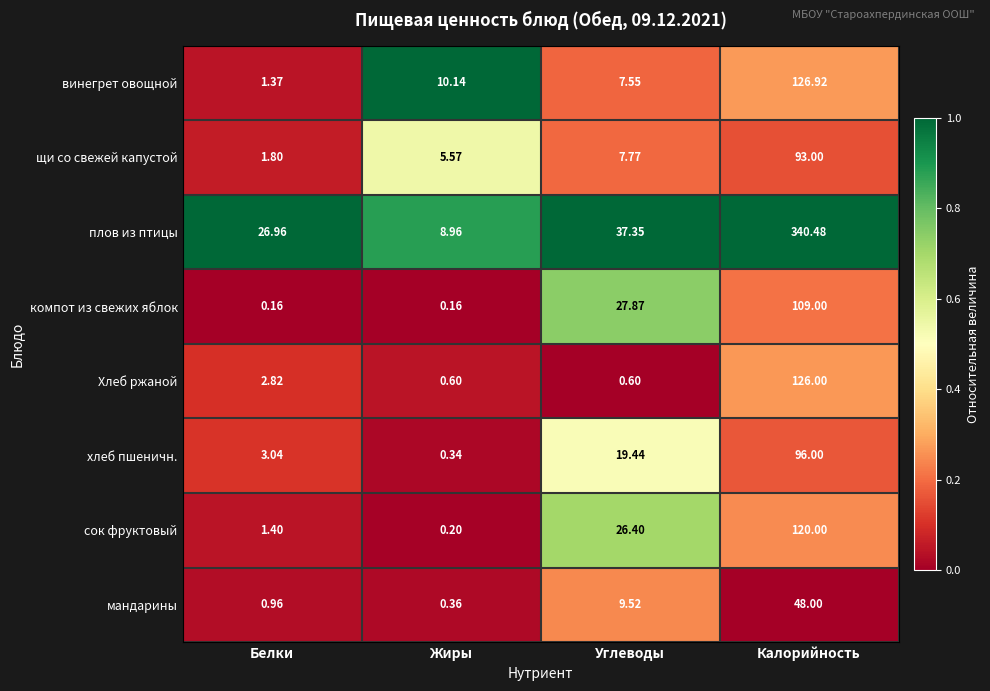

Count the number of data series in this chart.

8